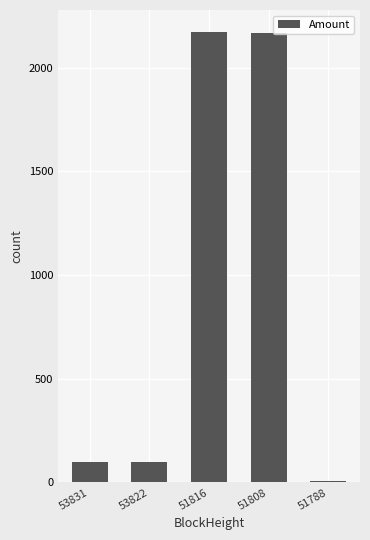

What is the change in value from 53822 to 51808?

+2067.4